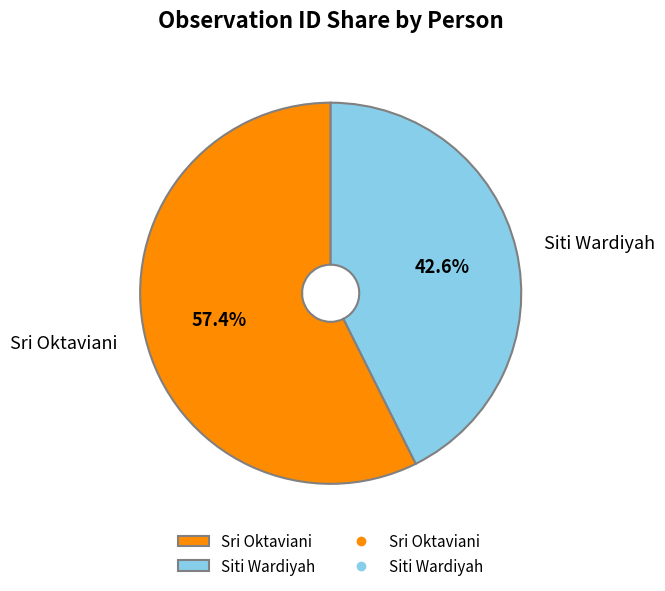

To the nearest percent, what is the difference between the Siti Wardiyah and Sri Oktaviani slice percentages?

15%